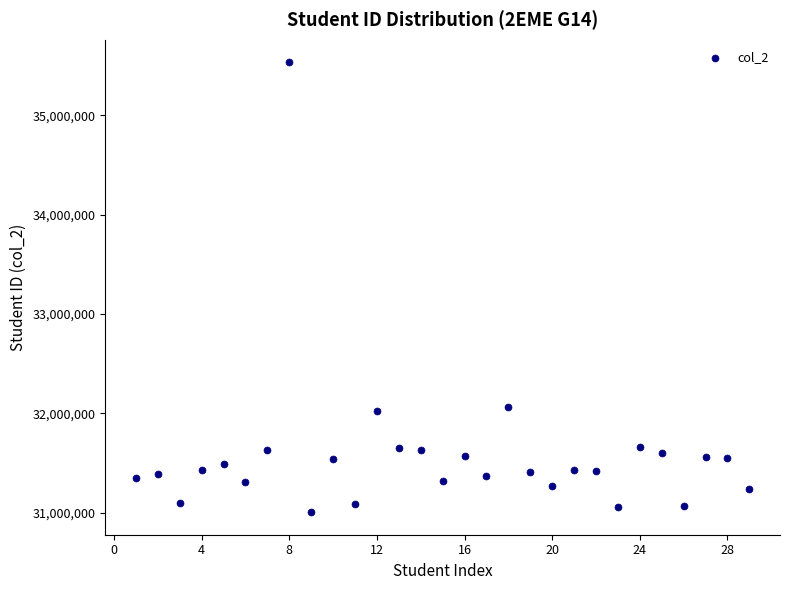

What is the range of Y values (max minus min)?

4533095